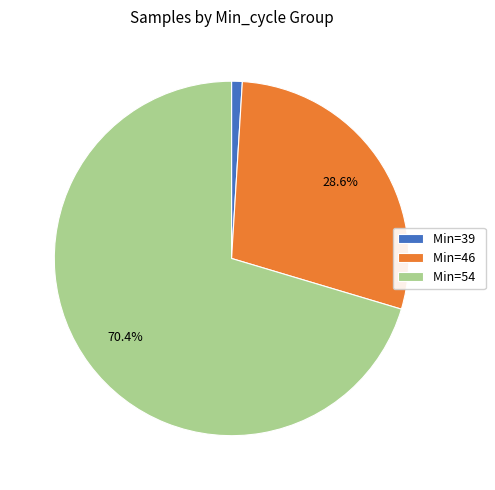

Rank the categories by value from highest to lowest.

Min=54, Min=46, Min=39